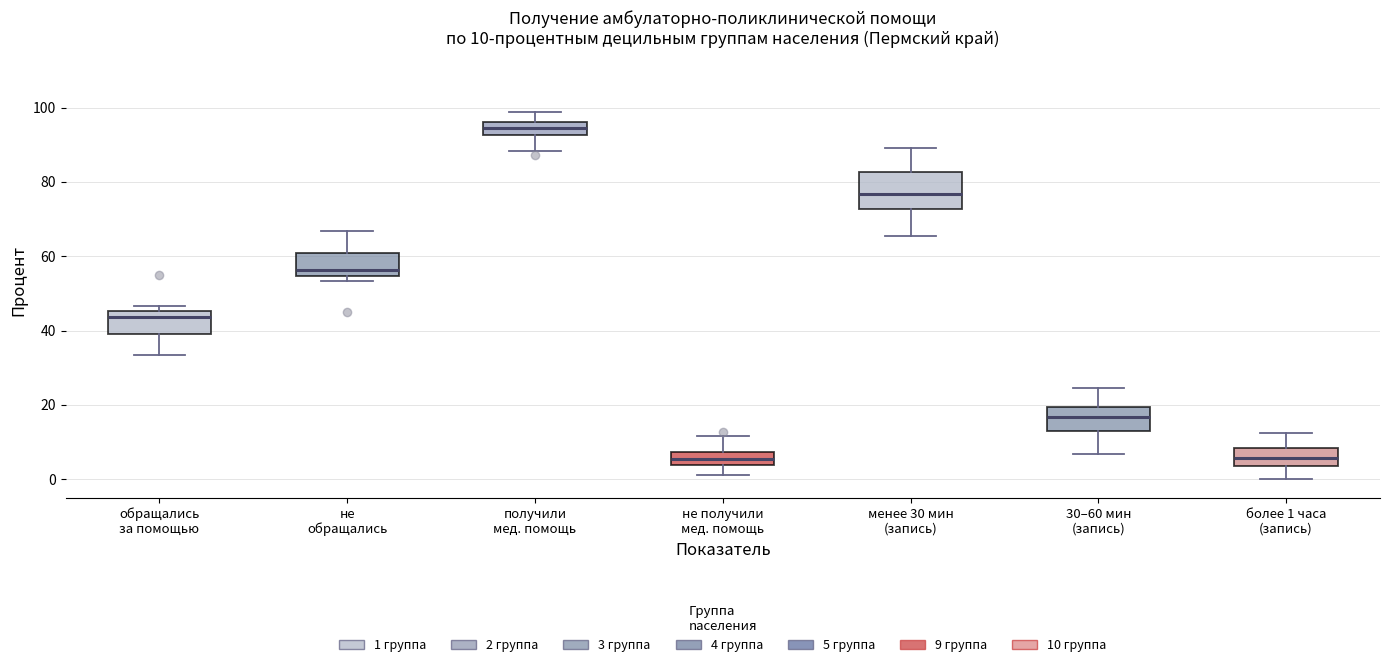

Which box is the tallest, from its lower edge to its upper edge?

менее 30 мин (запись)